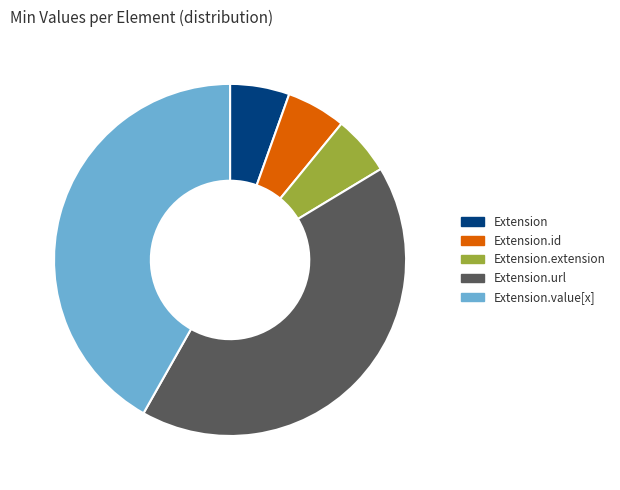

Does any single category account for the majority?

No